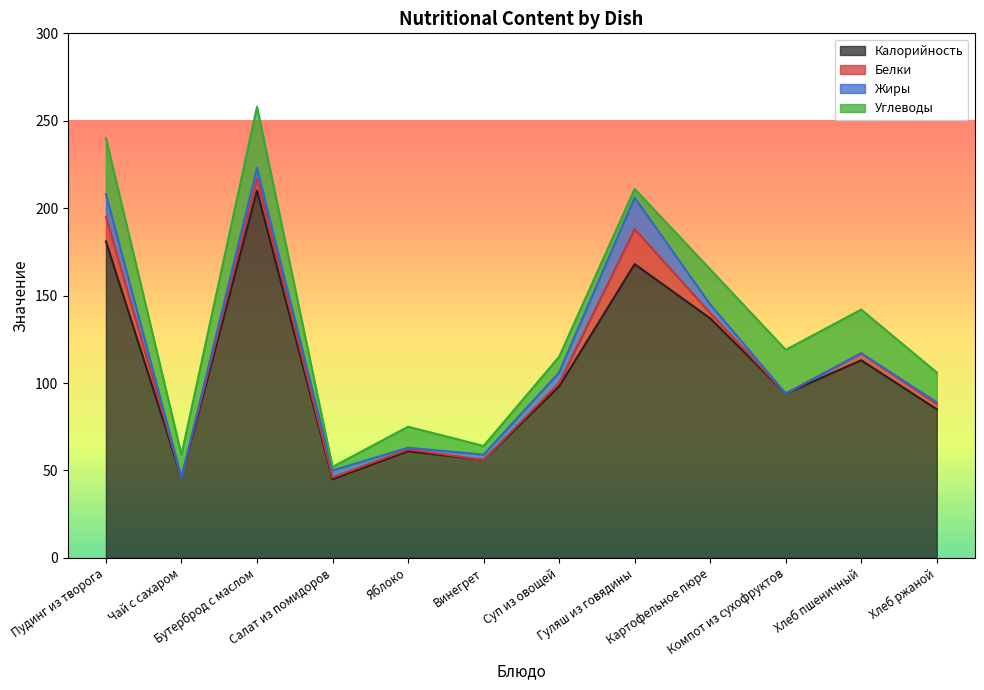

The Белки series shows 1 at Яблоко. True or false?

False